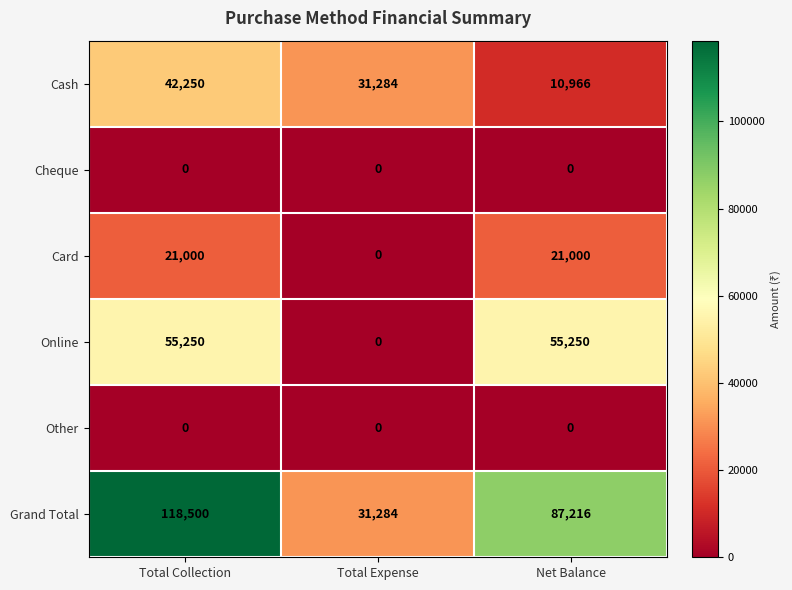

The value of Cash at Total Expense is 54810. True or false?

False